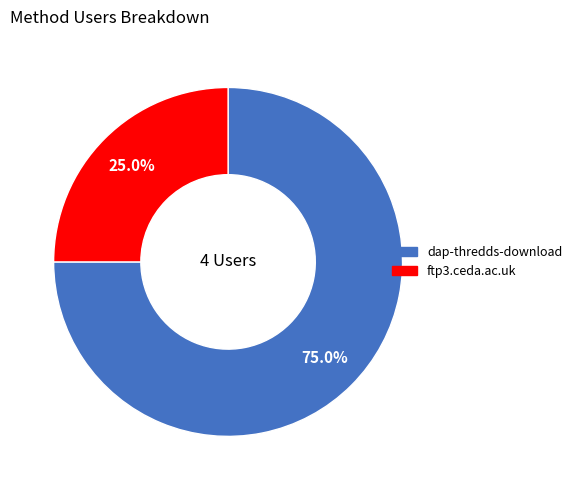

To the nearest percent, what portion does dap-thredds-download represent?

75%